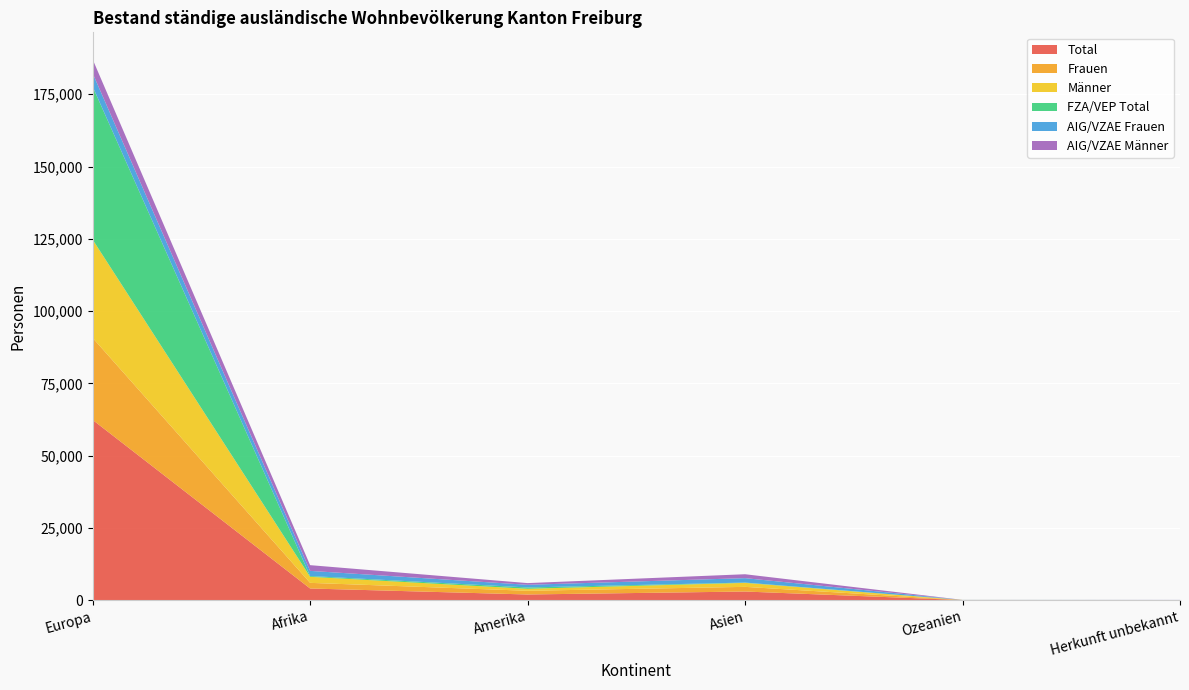

Reading left to right, list all the values displayed in this chart.

Total: 62358	4037	1968	2990	34	28
Frauen: 28367	1951	1279	1611	18	11
Männer: 33991	2086	689	1379	16	17
FZA/VEP Total: 52944	278	454	109	7	0
AIG/VZAE Frauen: 4610	1778	927	1529	13	11
AIG/VZAE Männer: 4804	1981	587	1352	14	17